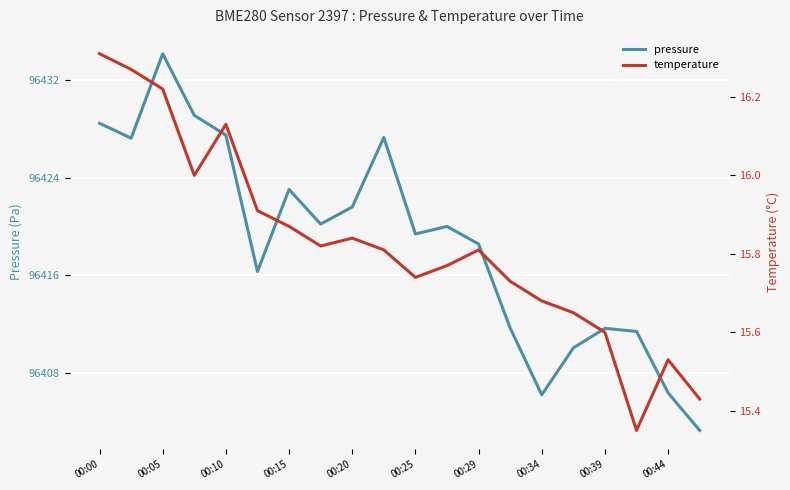

The pressure series shows 96411.7 at 00:39. True or false?

True